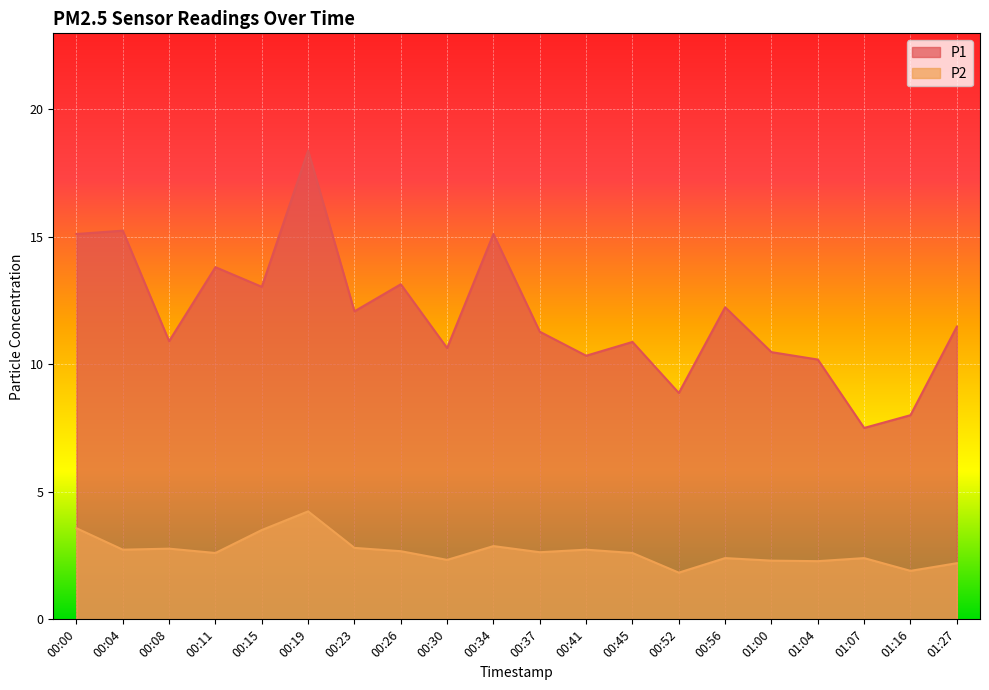

What is the greatest value displayed?

18.4